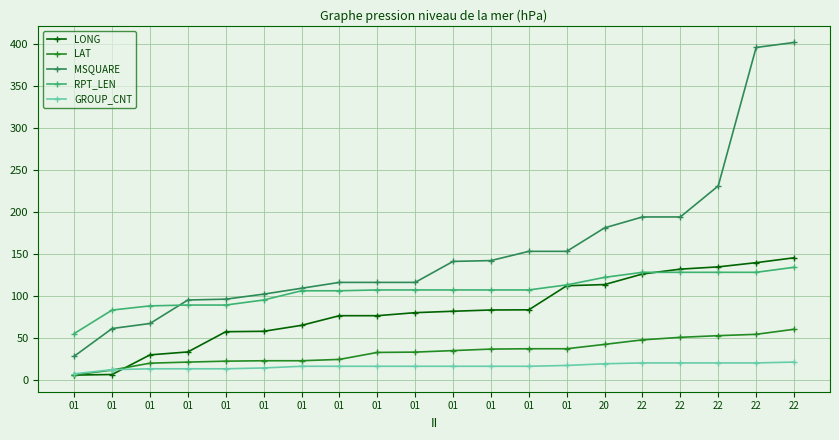

How many data points in MSQUARE are less than 141?

10